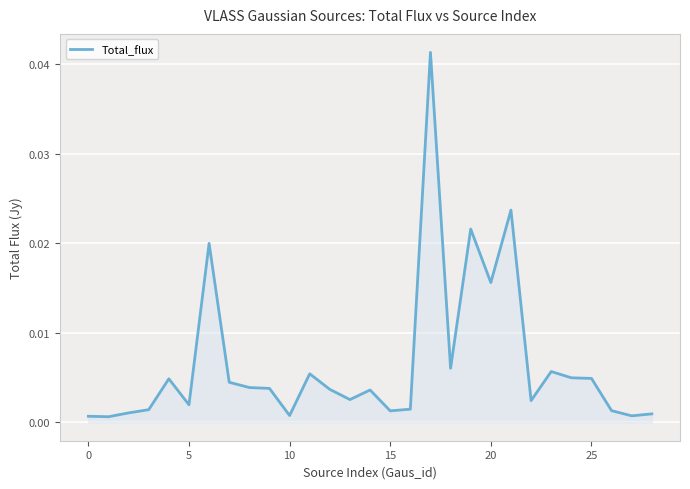

Does the chart display data point markers on the line(s)?

No